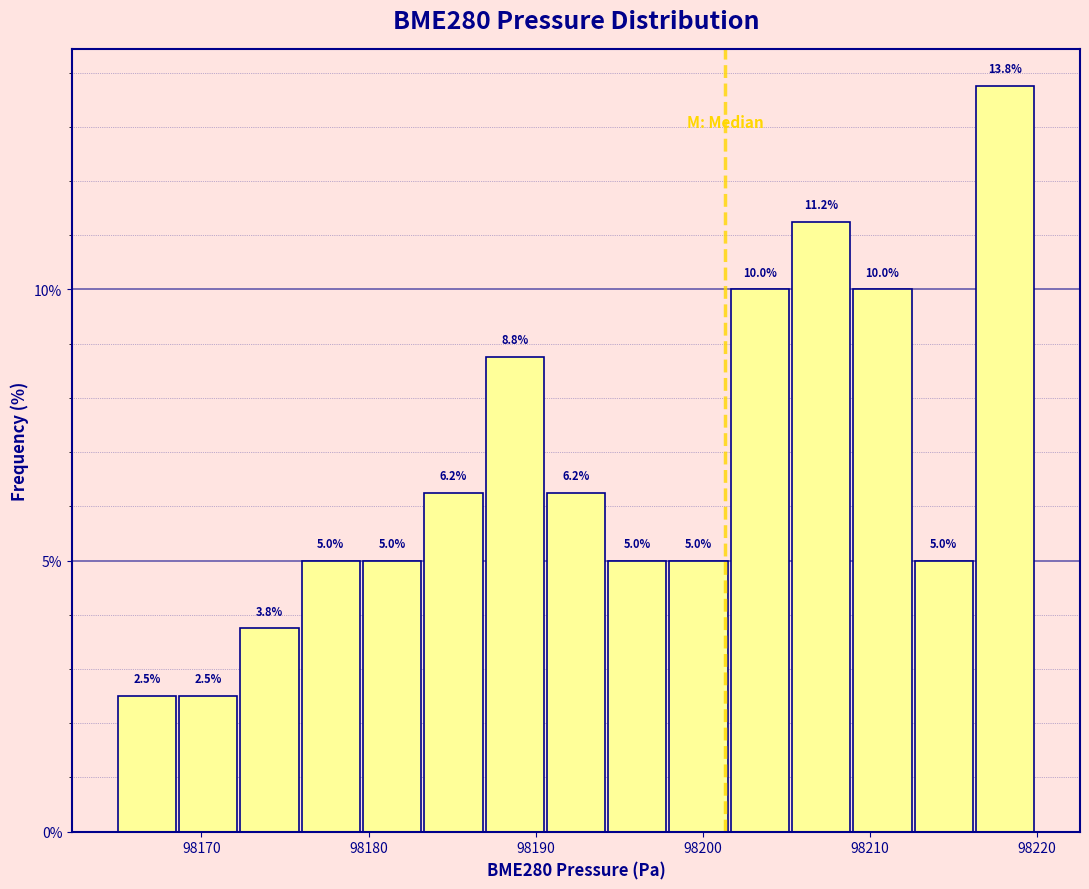

Read against the x-axis, roughly where is the centre of the tallest bar?

98218